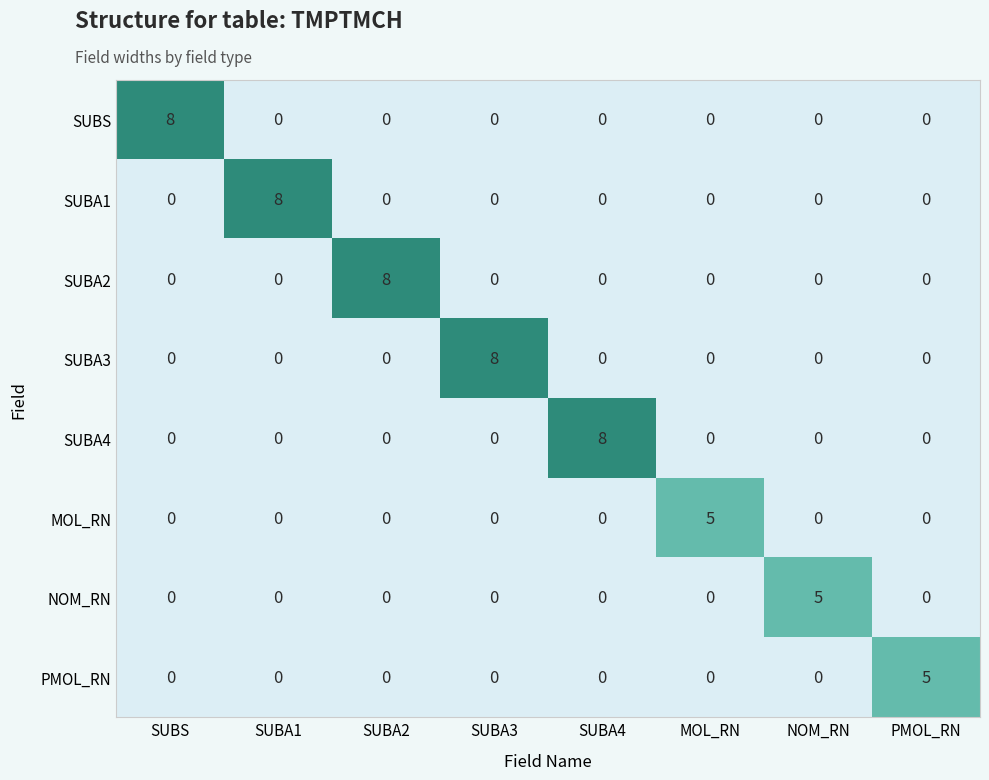

What is the difference between the highest and lowest values at NOM_RN?

5